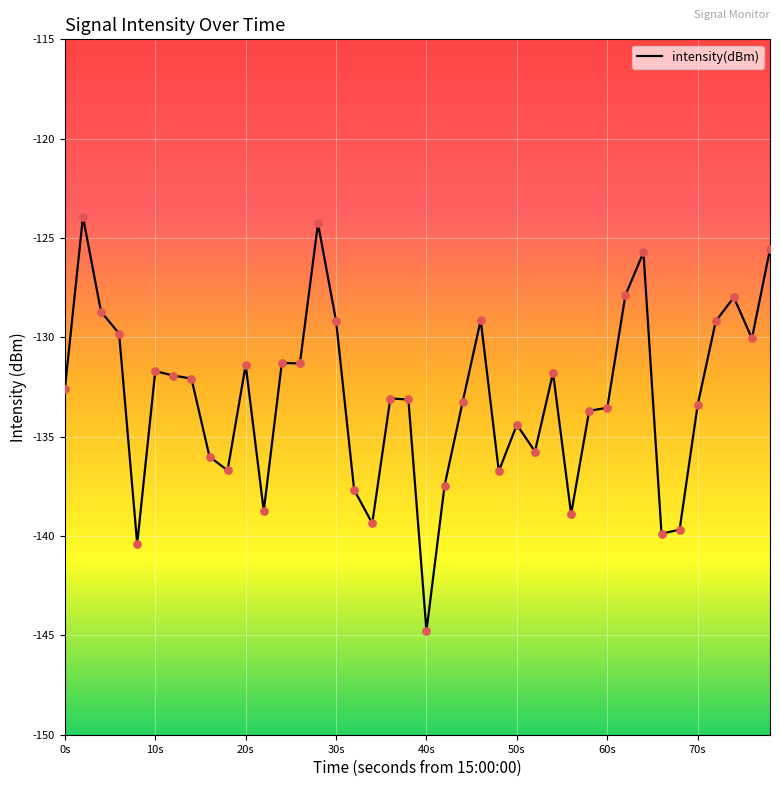

What is the difference between the maximum and minimum values?

20.9